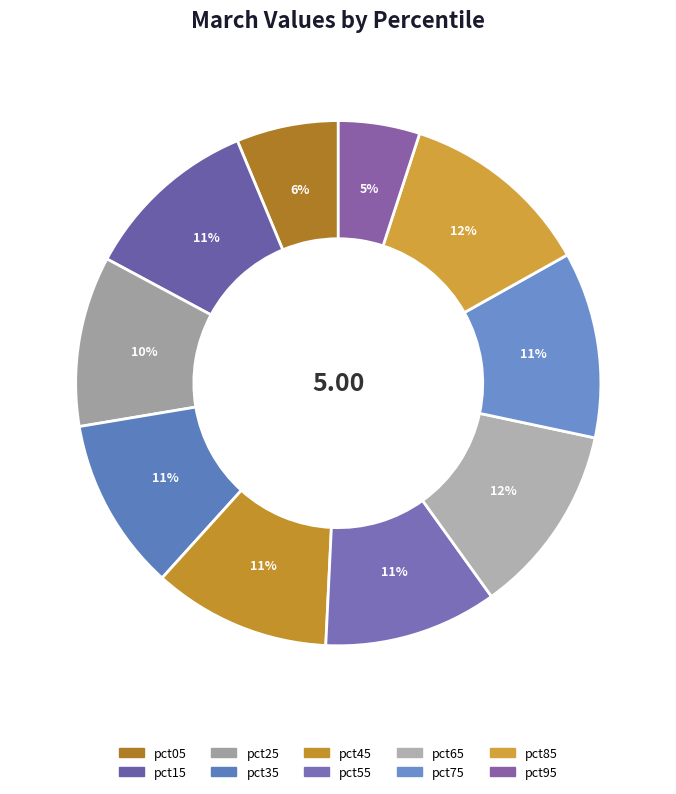

To the nearest percent, what is the combined percentage of pct45 and pct25?

21%